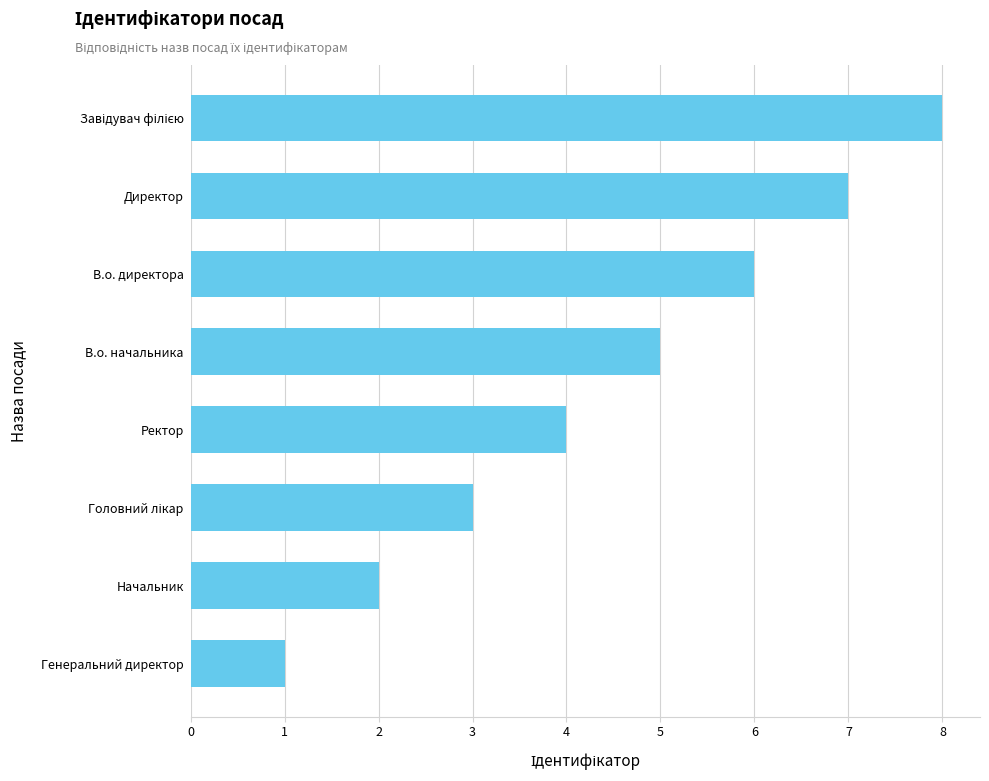

What is the sum of all values?

36